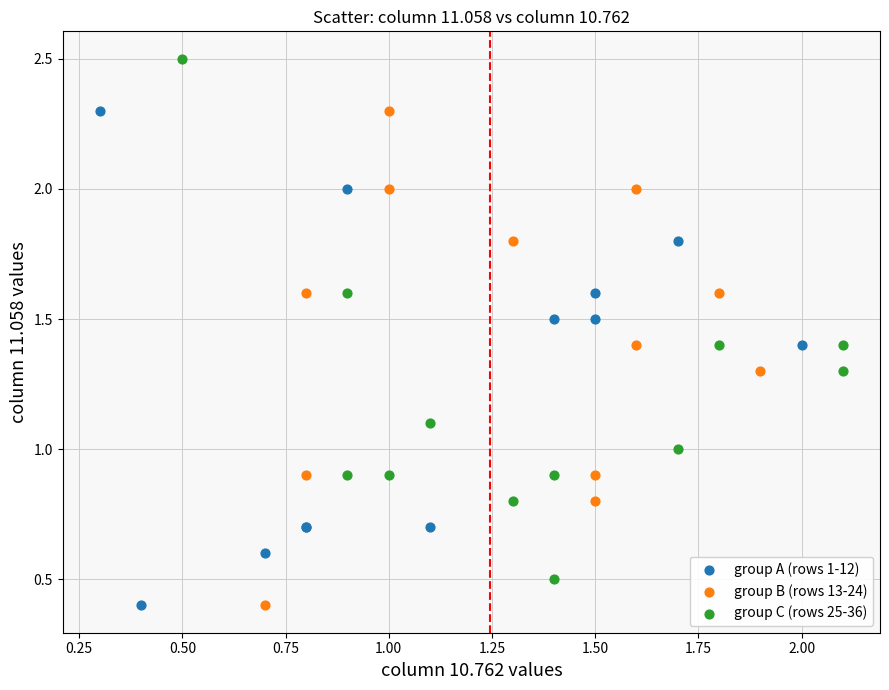

Which series has the largest Y range (max minus min)?

group C (rows 25-36)